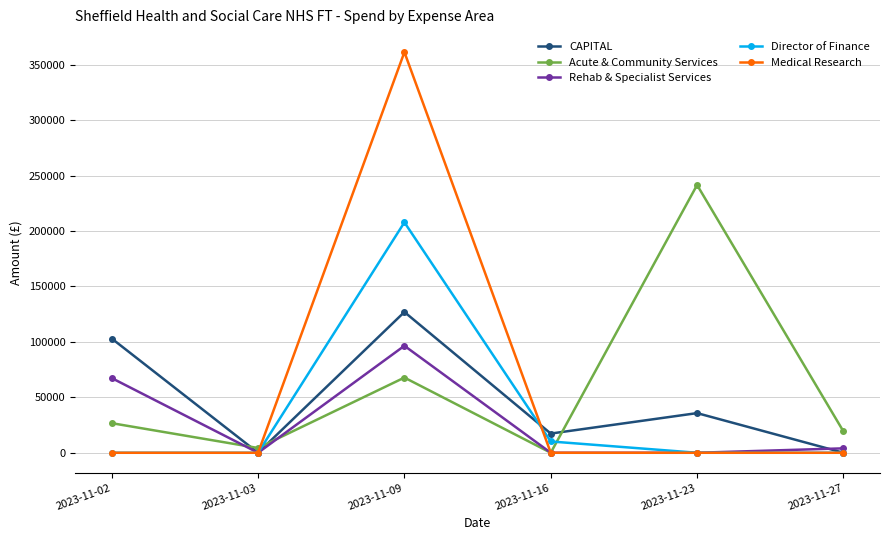

Is it true that Rehab & Specialist Services equals 67354.8 at 2023-11-02?

True